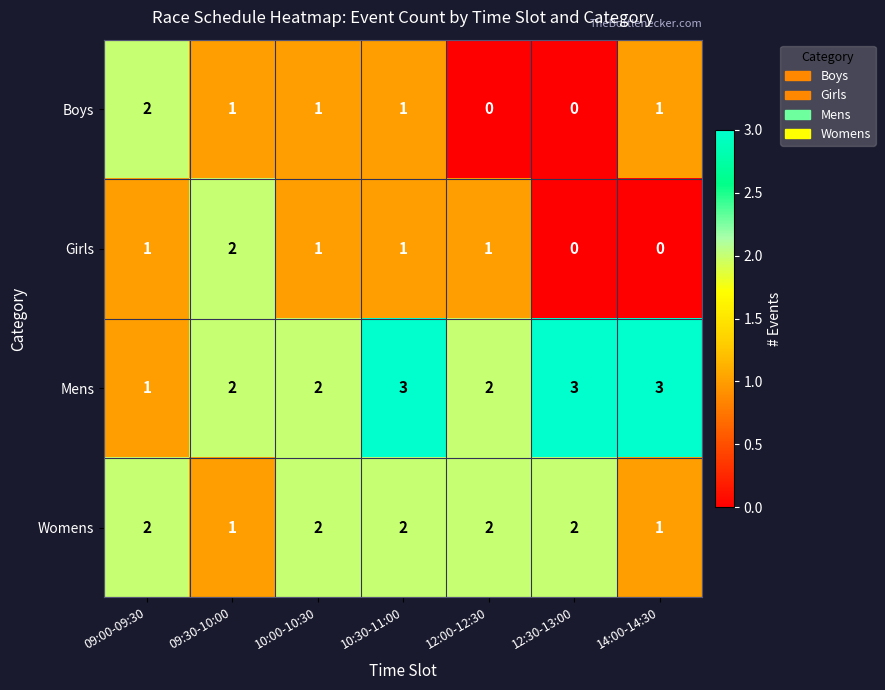

What is the total value across all series at 12:00-12:30?

5